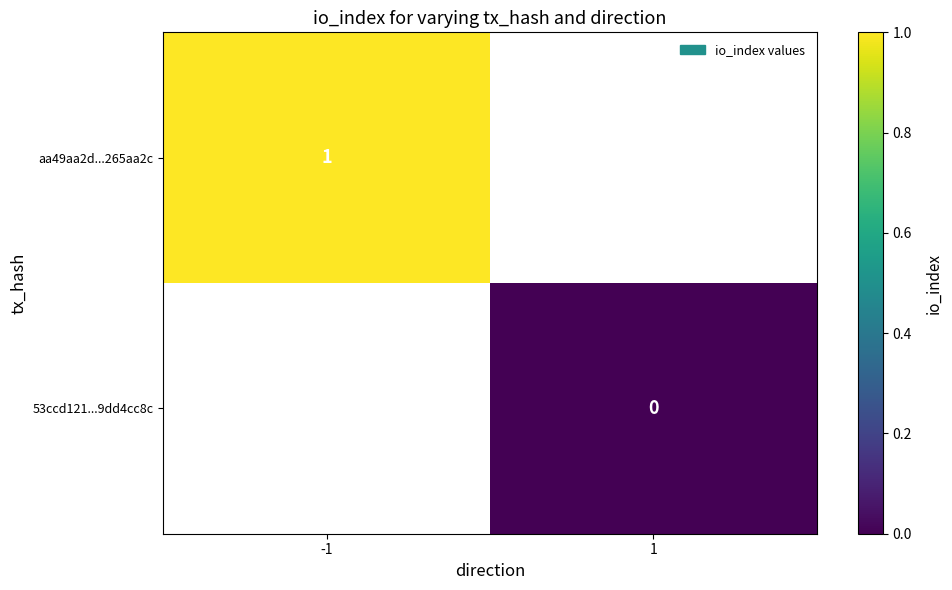

Is it true that aa49aa2d...265aa2c equals 1 at -1?

True